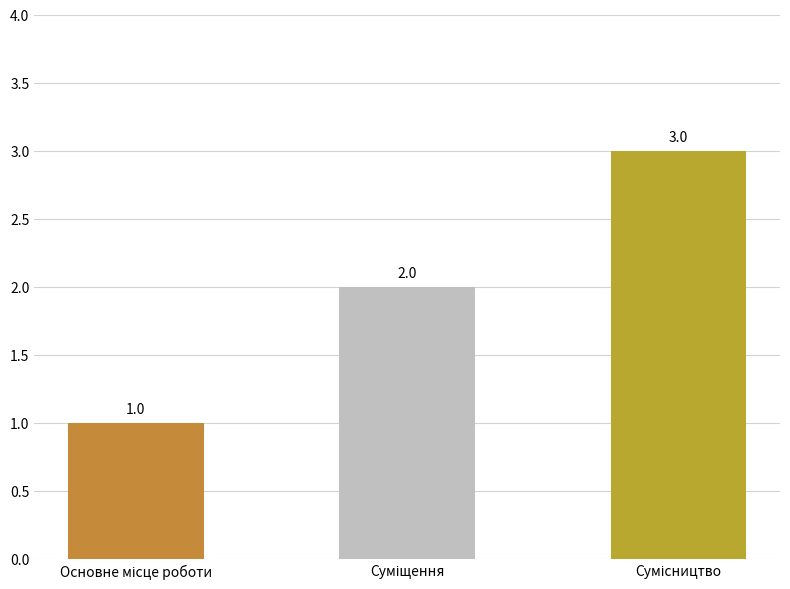

How many data points are less than 2?

1